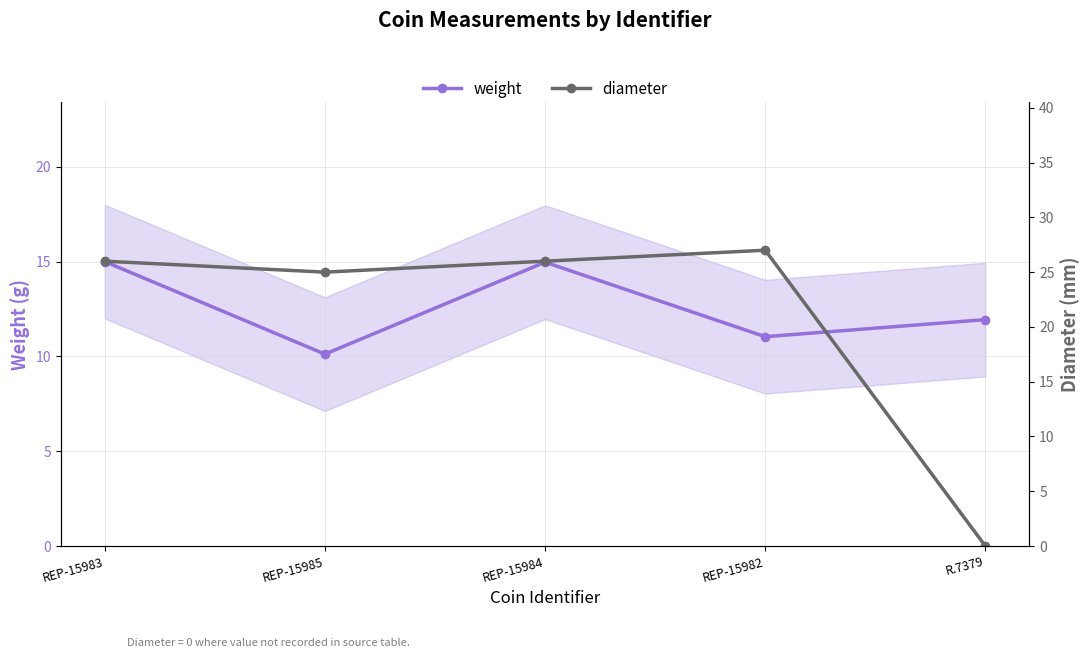

Rank the series by their maximum value, from highest to lowest.

diameter, weight